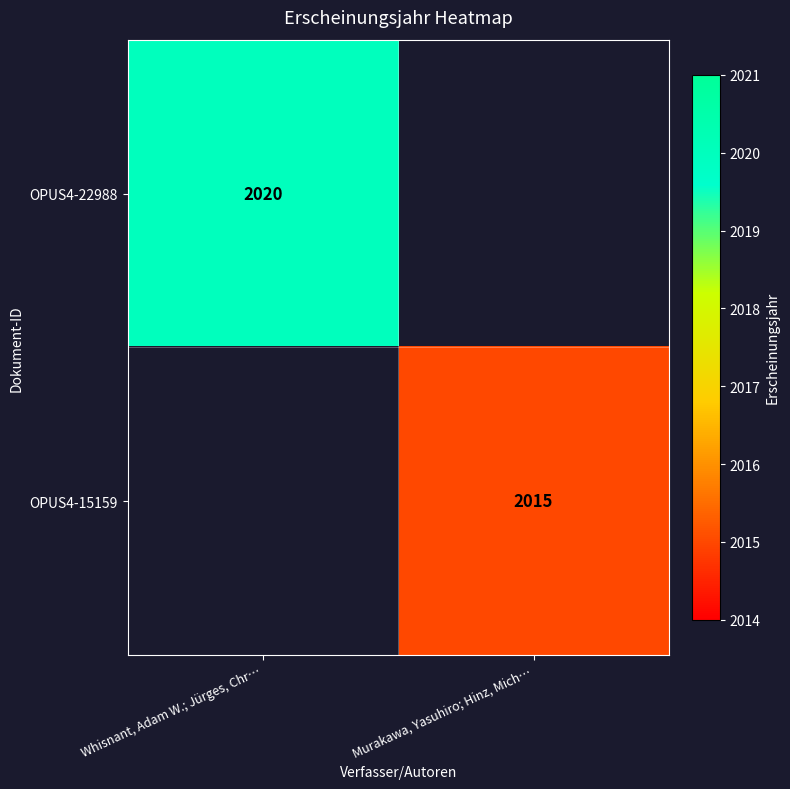

Is it true that OPUS4-15159 equals 2949 at Murakawa, Yasuhiro; Hinz, Mich…?

False